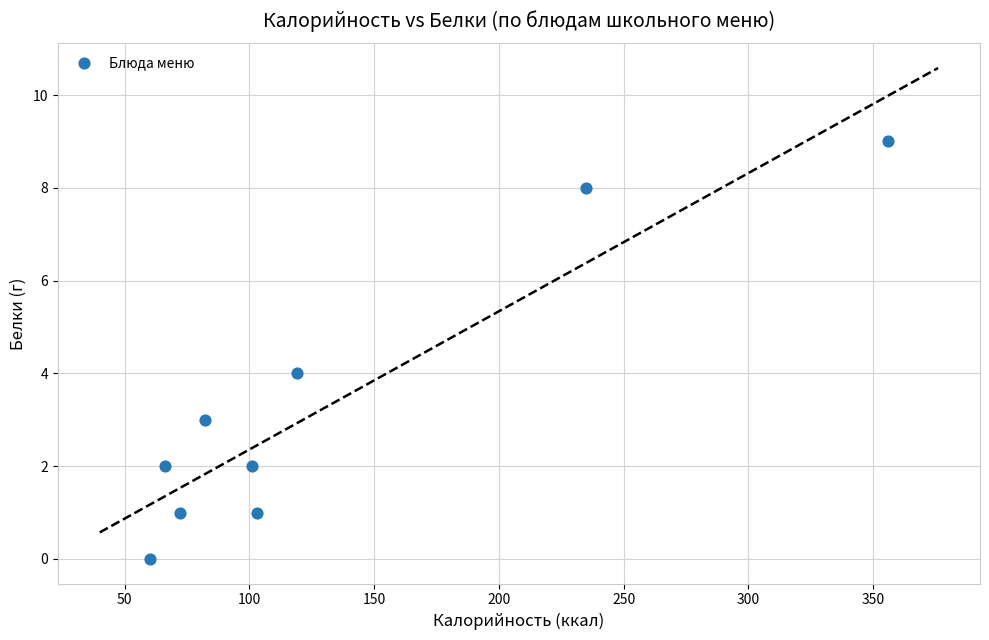

What is the average Y value?

3